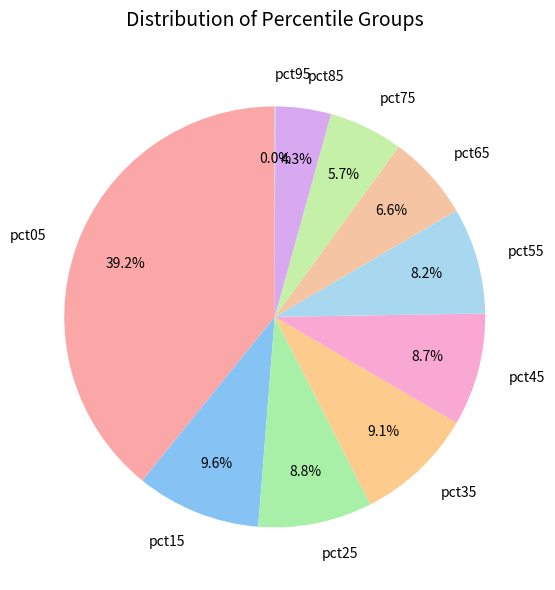

What percentage is NOT represented by pct25?

91.2%